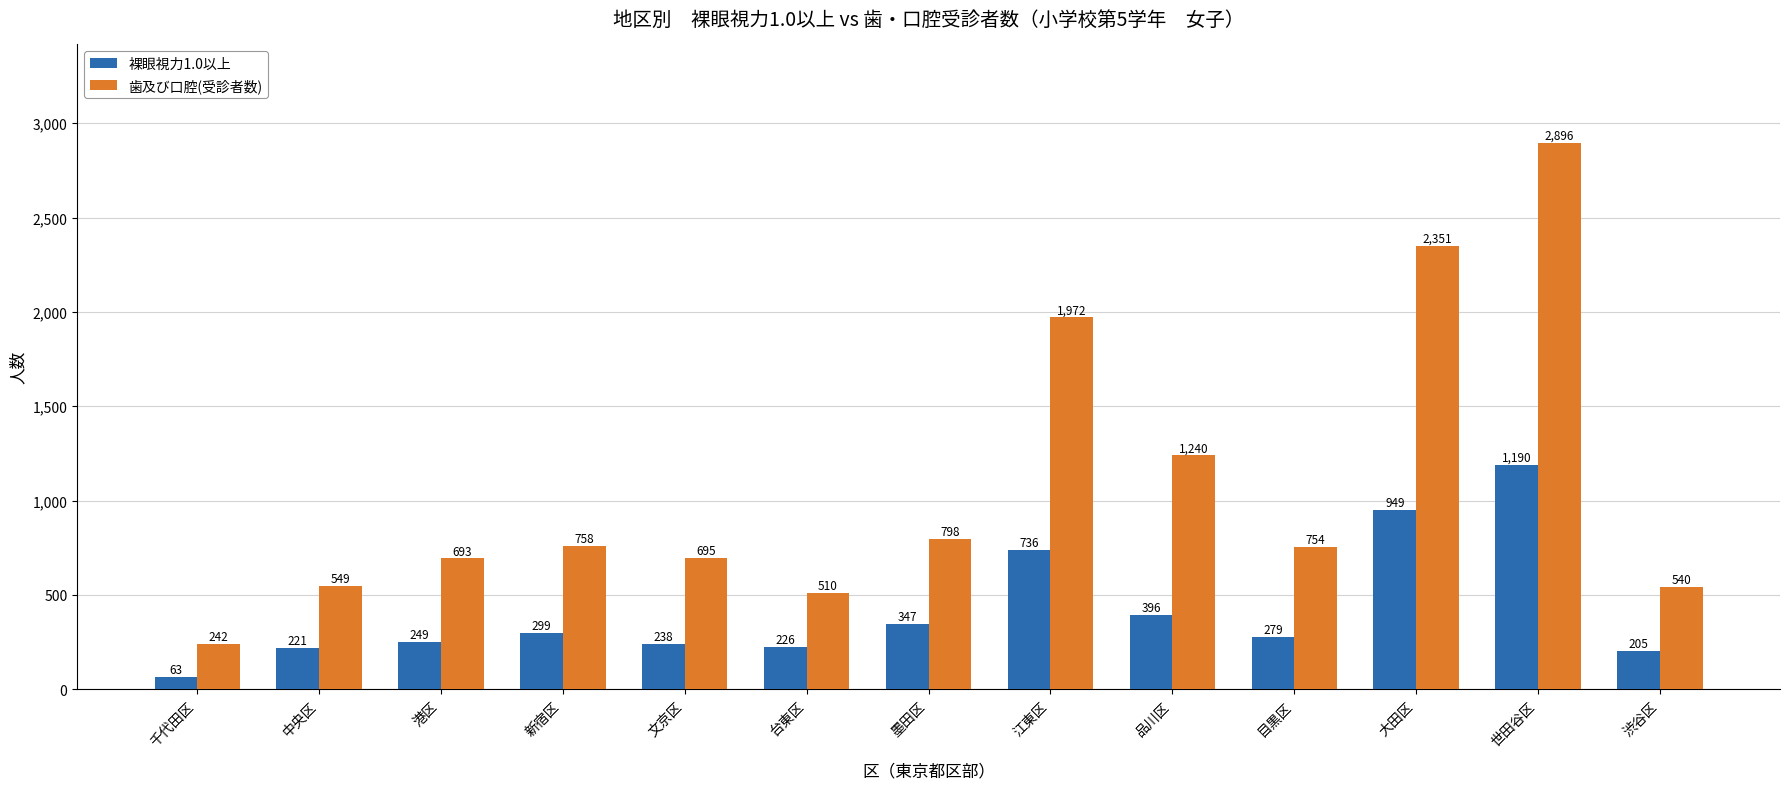

What is the difference between the highest and lowest values at 千代田区?

179